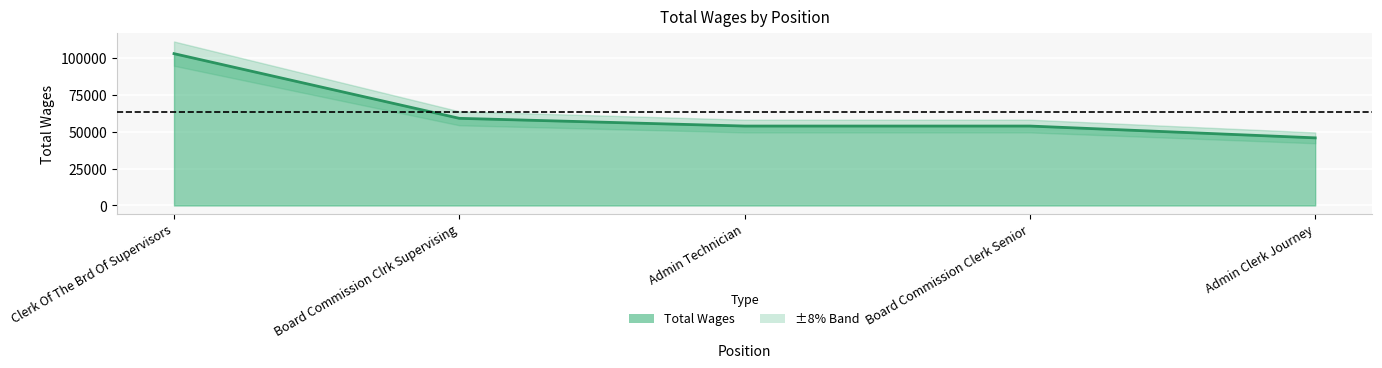

Reading left to right, what are all the values shown in this chart?

102882	59046	53816	53816	45810